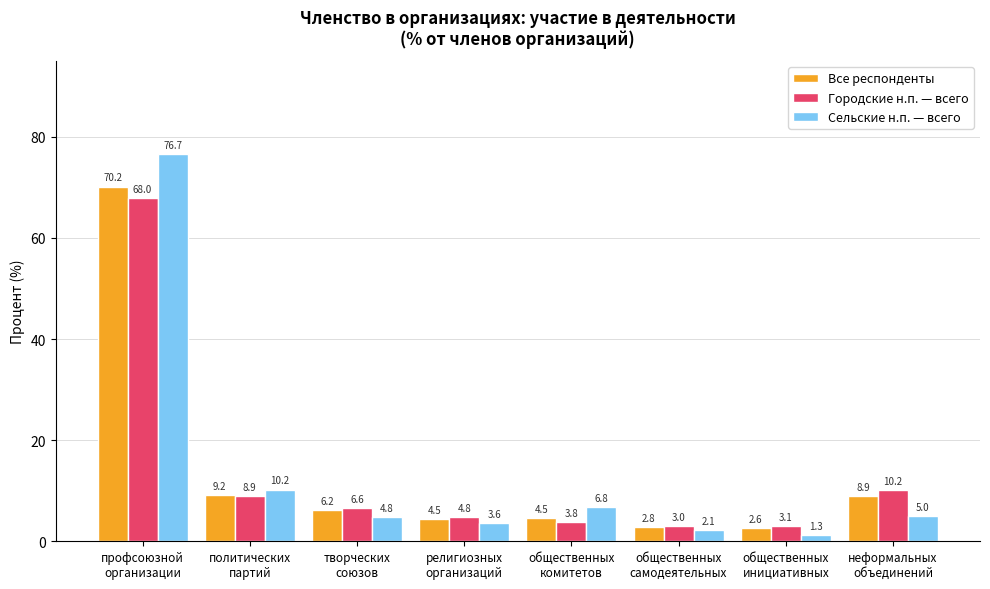

Between общественных
инициативных and неформальных
объединений, which series saw the biggest shift?

Городские н.п. — всего